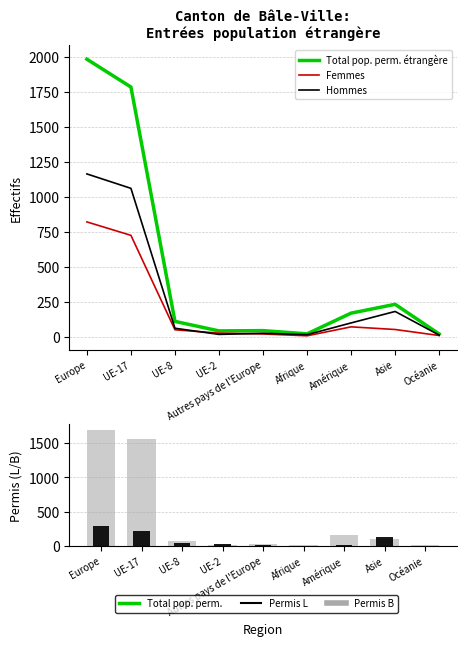

How many categories are shown in the chart?

9